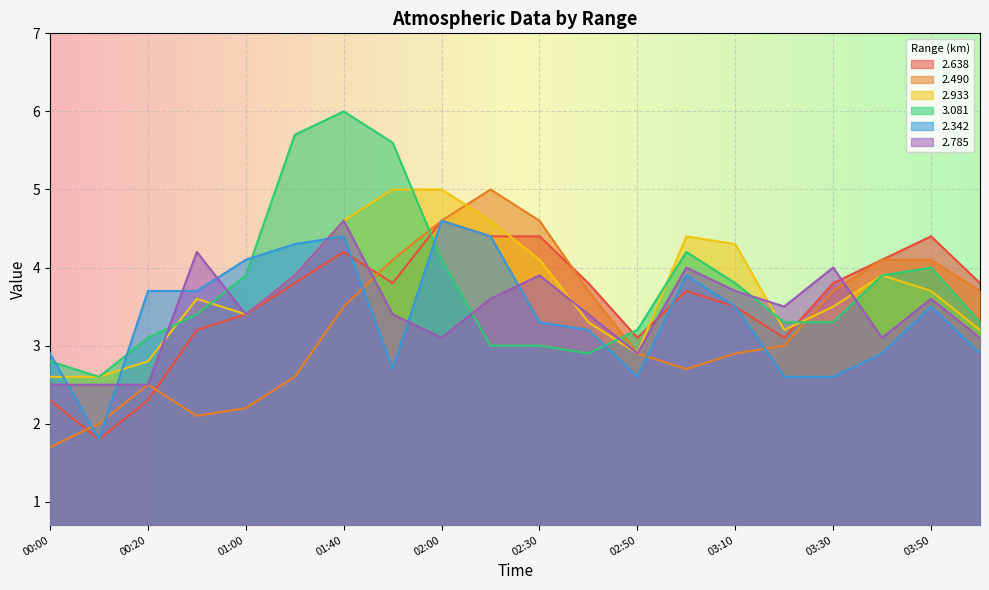

What is the lowest value of the 2.638 series?

1.8